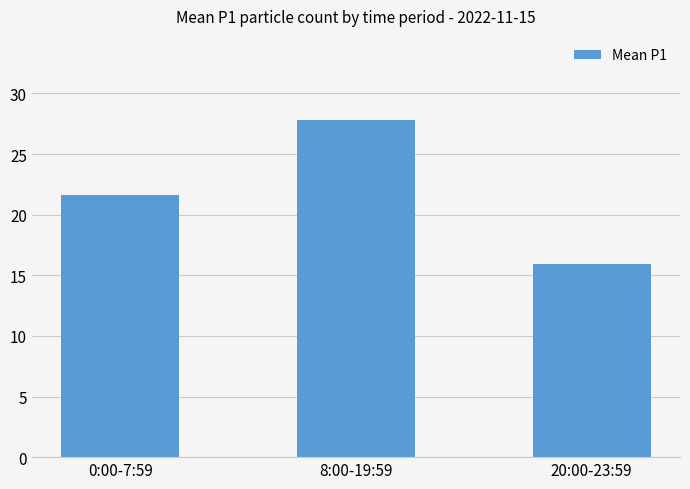

What is the label of the 2nd bar from the right?

8:00-19:59